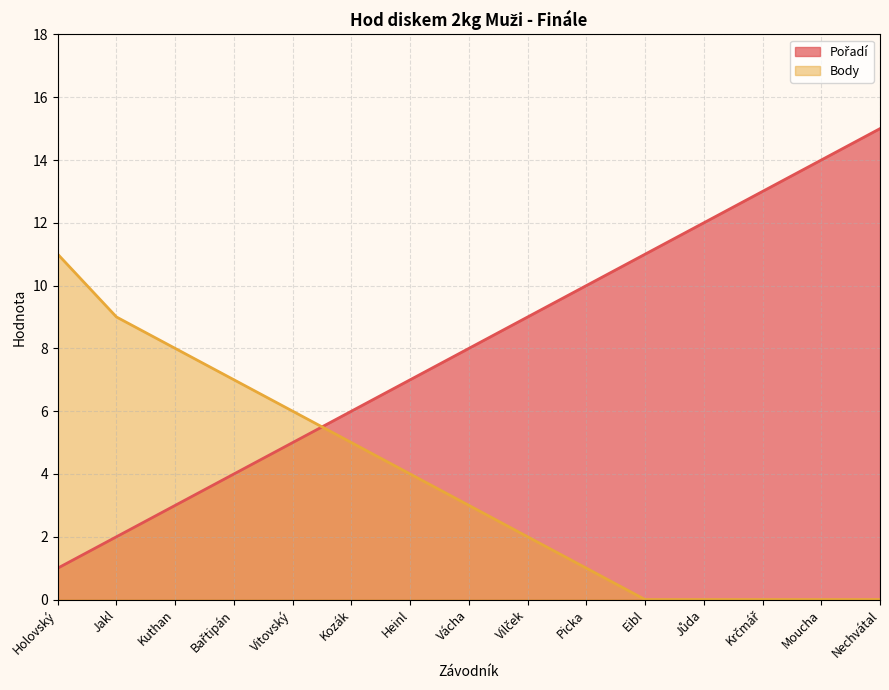

Between Picka and Krčmář, which is larger?

Krčmář